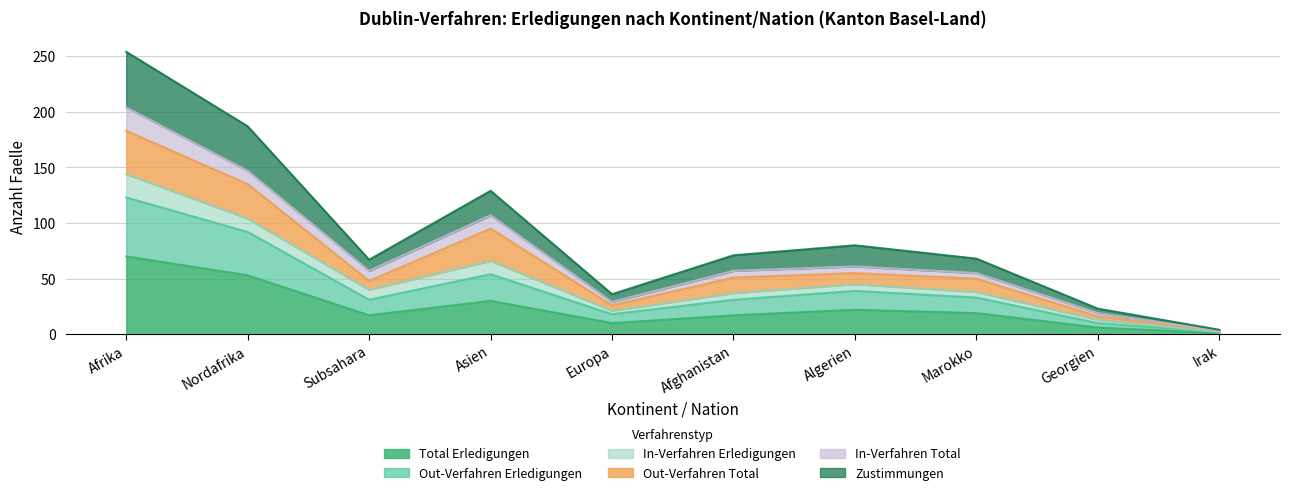

What is the label of the 8th point from the left?

Marokko